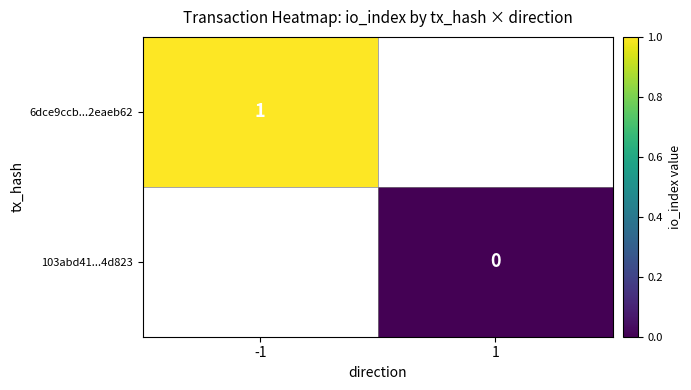

What is the greatest value displayed?

1.0